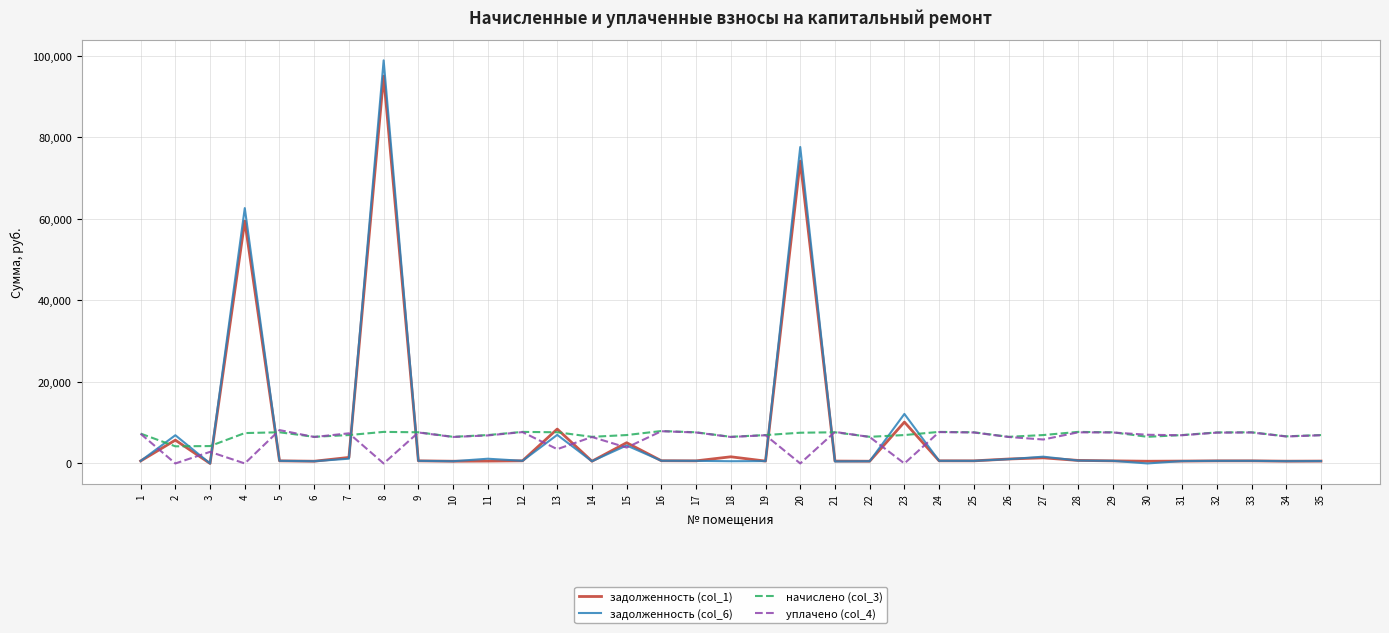

At which label does задолженность (col_1) first exceed 636?

2